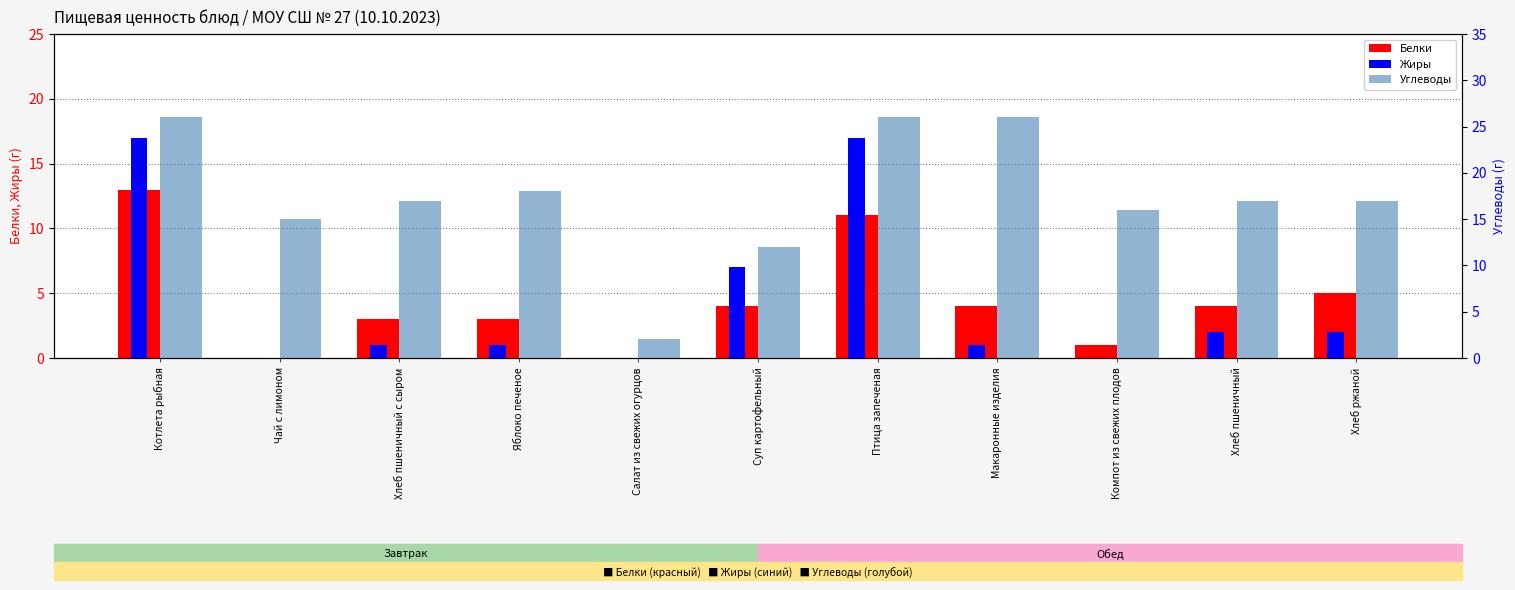

What is the difference between the maximum and minimum values in the Белки series?

13